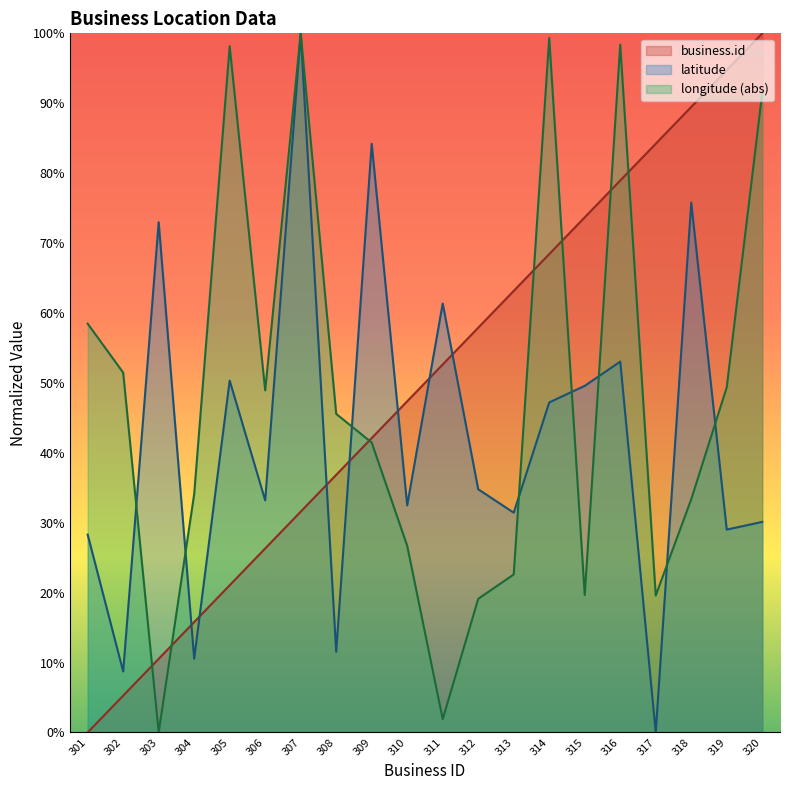

What is the highest value of the business.id series?

100.0